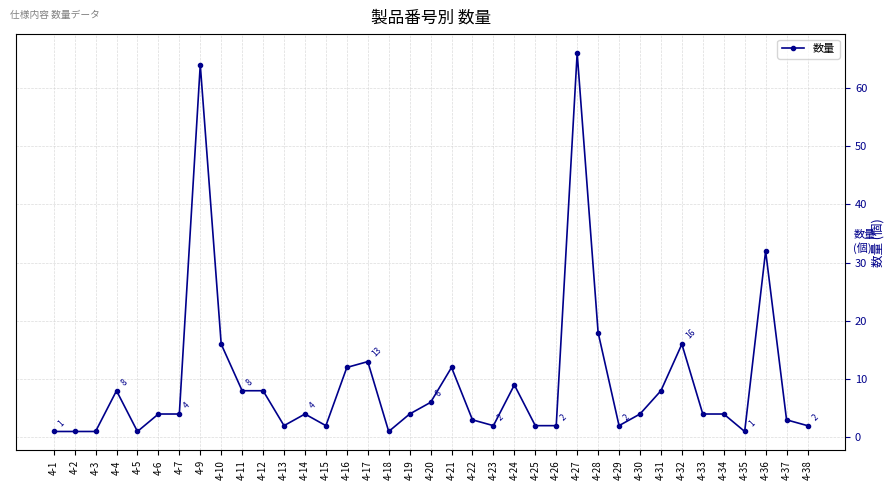

What is the sum of all values?

350